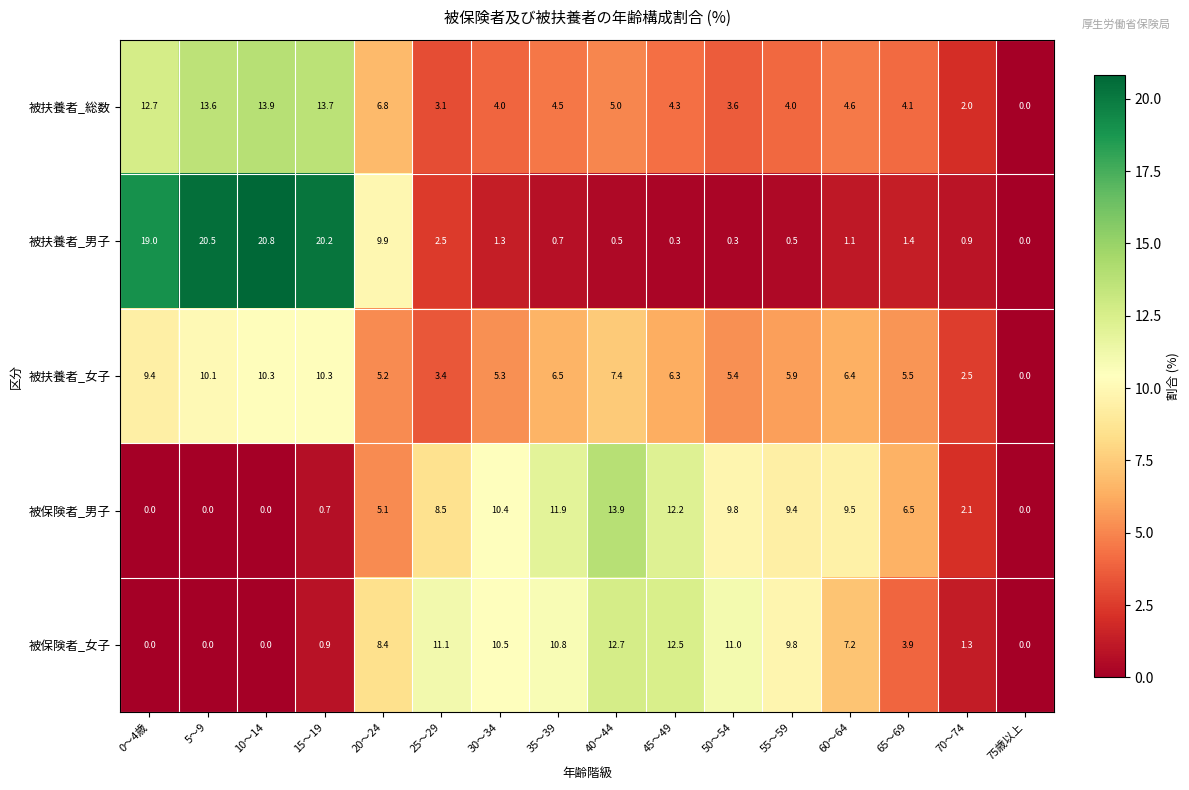

Which series has the widest spread of values?

被扶養者_男子